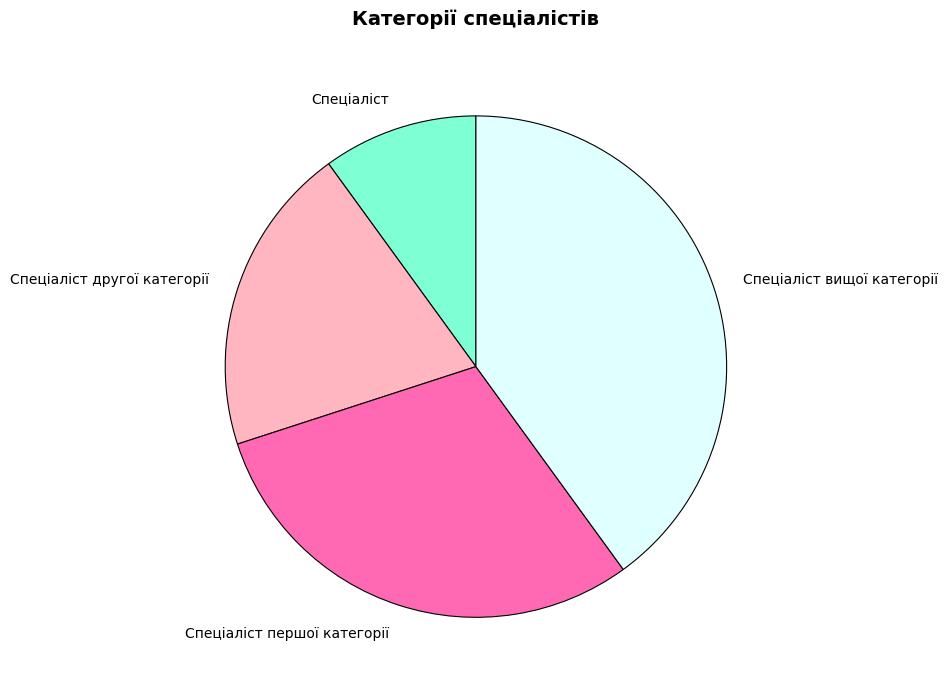

True or false: Спеціаліст вищої категорії accounts for 27% of the total.

False